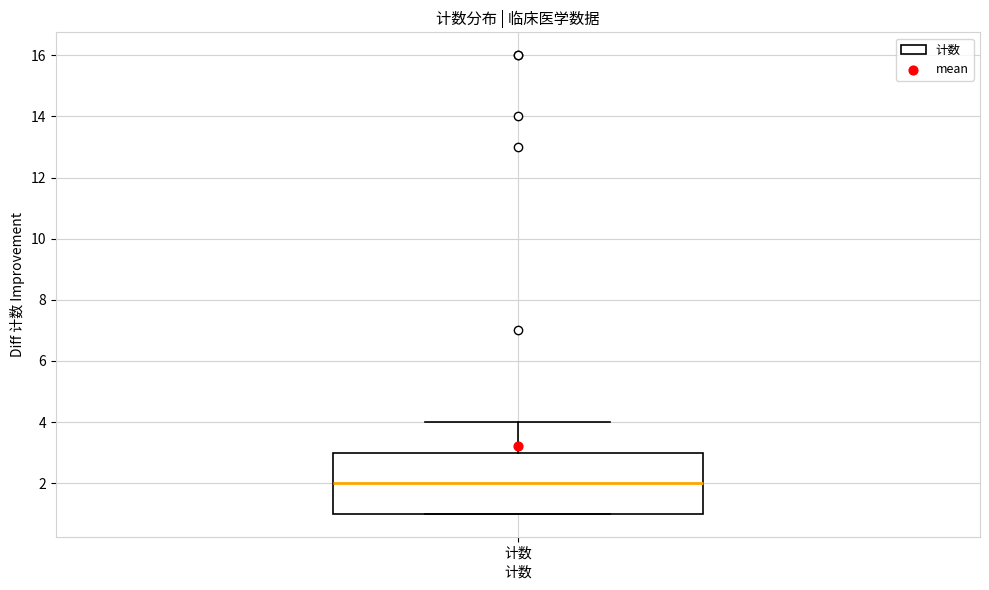

Transcribe this box plot: give where the median line is, the range the box spans, and where the two whiskers end, as read against the y-axis. The values are not printed on the chart, so give them approximately, as read against the axis.

median 2, box 1 to 3, whiskers 1 to 4